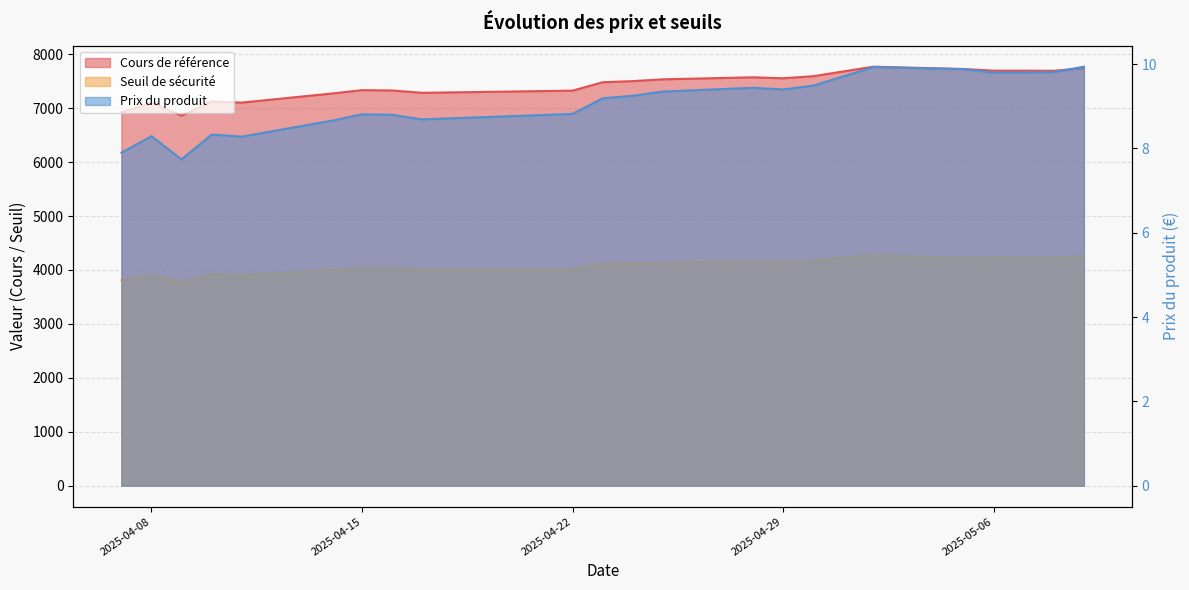

True or false: Seuil de sécurité has a value of 5525.9 at 2025-05-07.

False